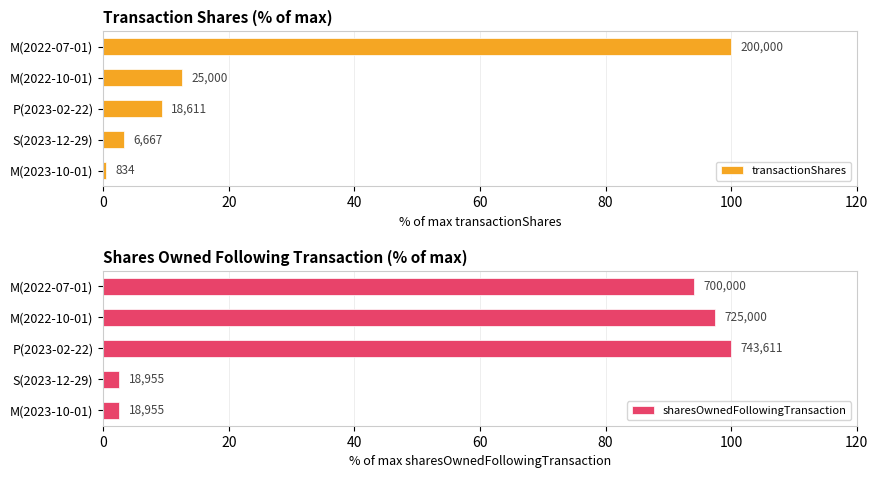

Count the number of data series in this chart.

2